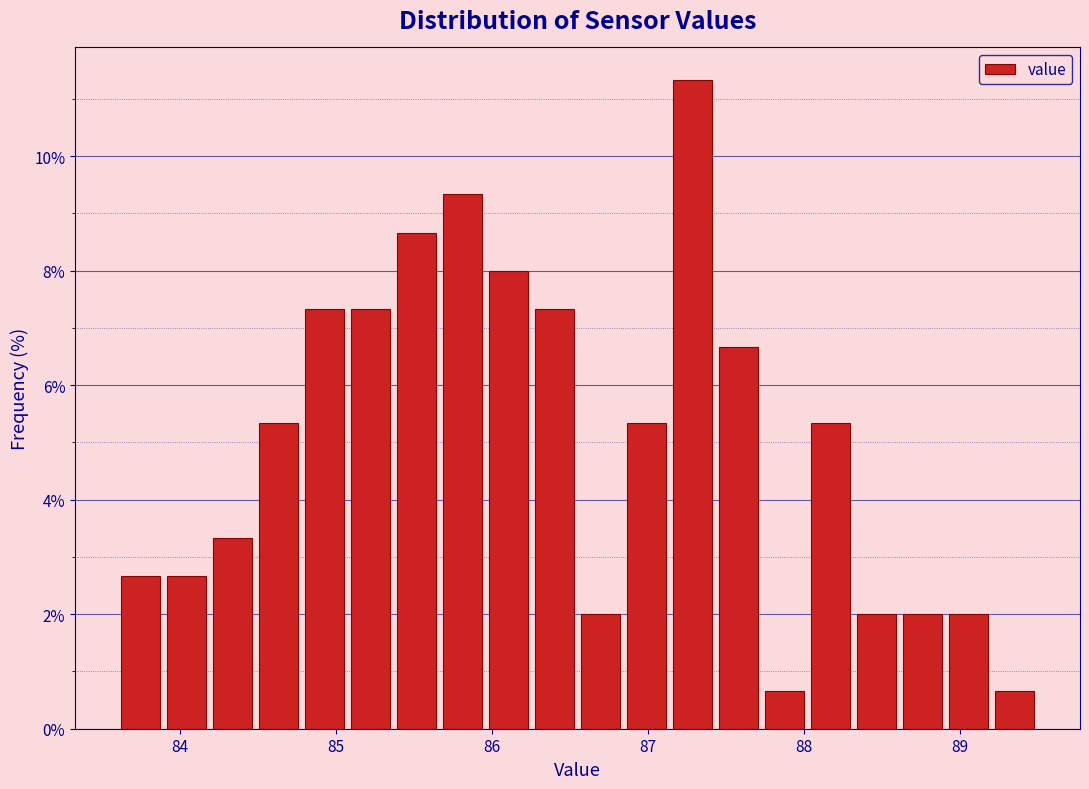

Read against the x-axis, roughly where is the centre of the tallest bar?

87.3